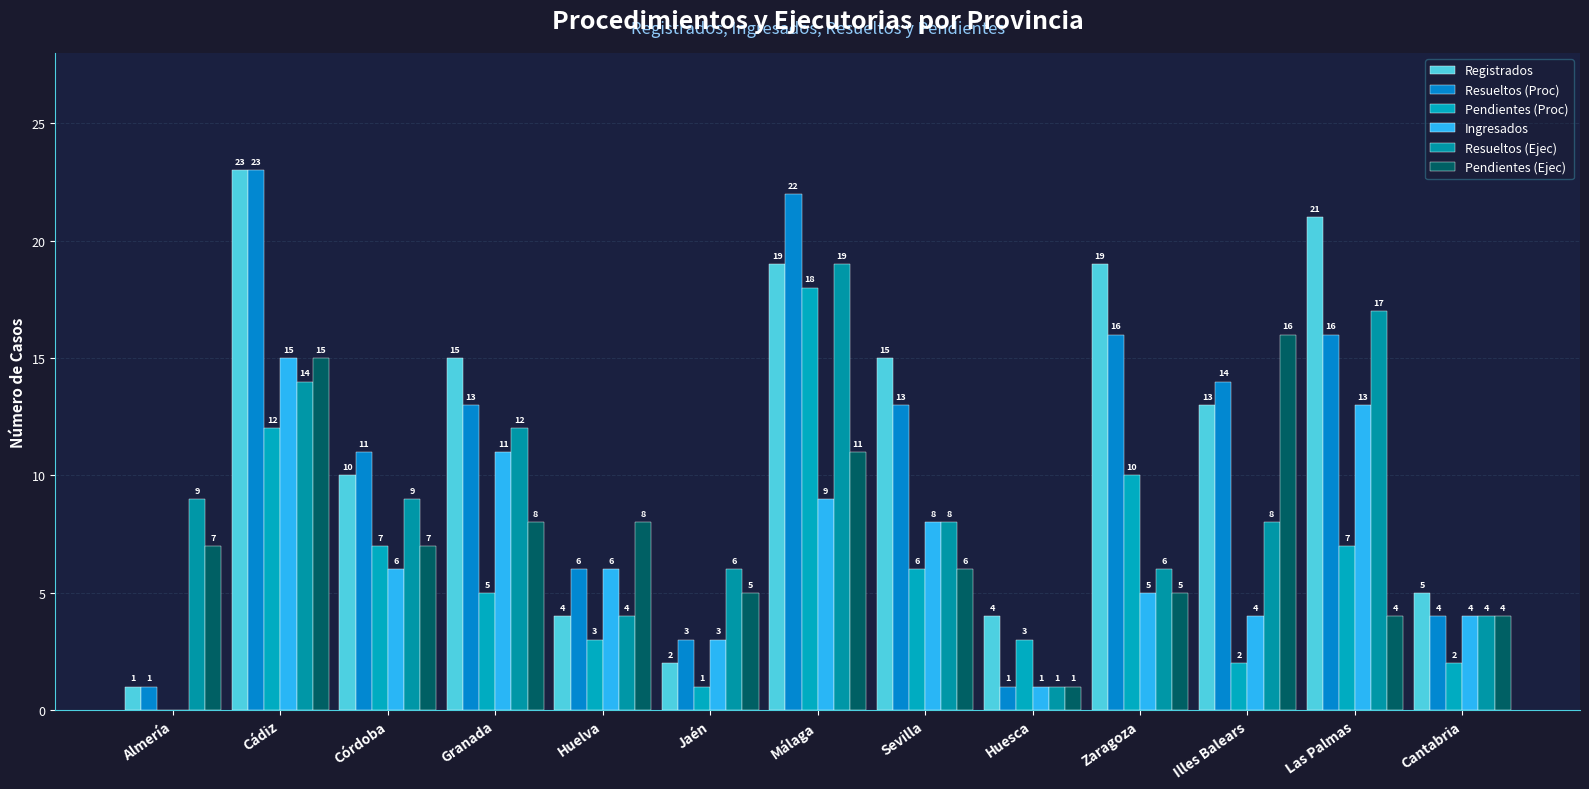

What value does the Pendientes (Ejec) series have at Málaga?

11